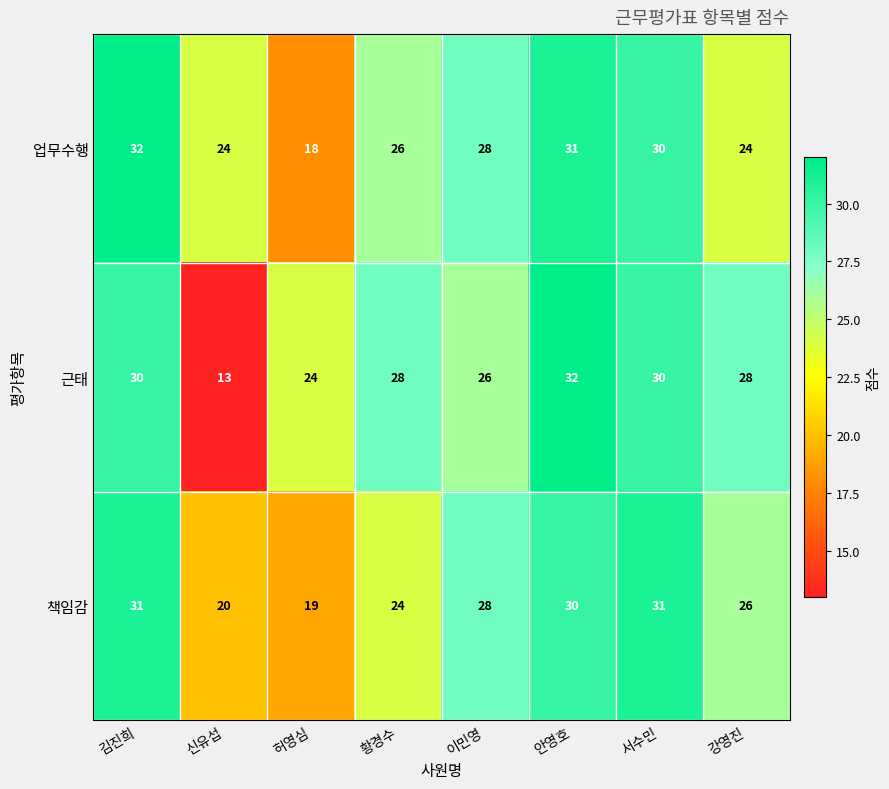

At which category does the chart reach its minimum across all series?

신유섭